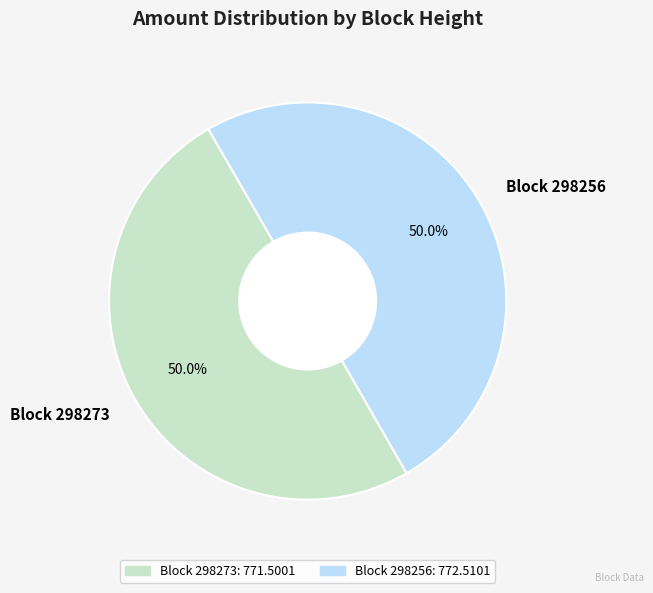

Approximately how many times larger is the value at Block 298273 compared to Block 298256?

1.0